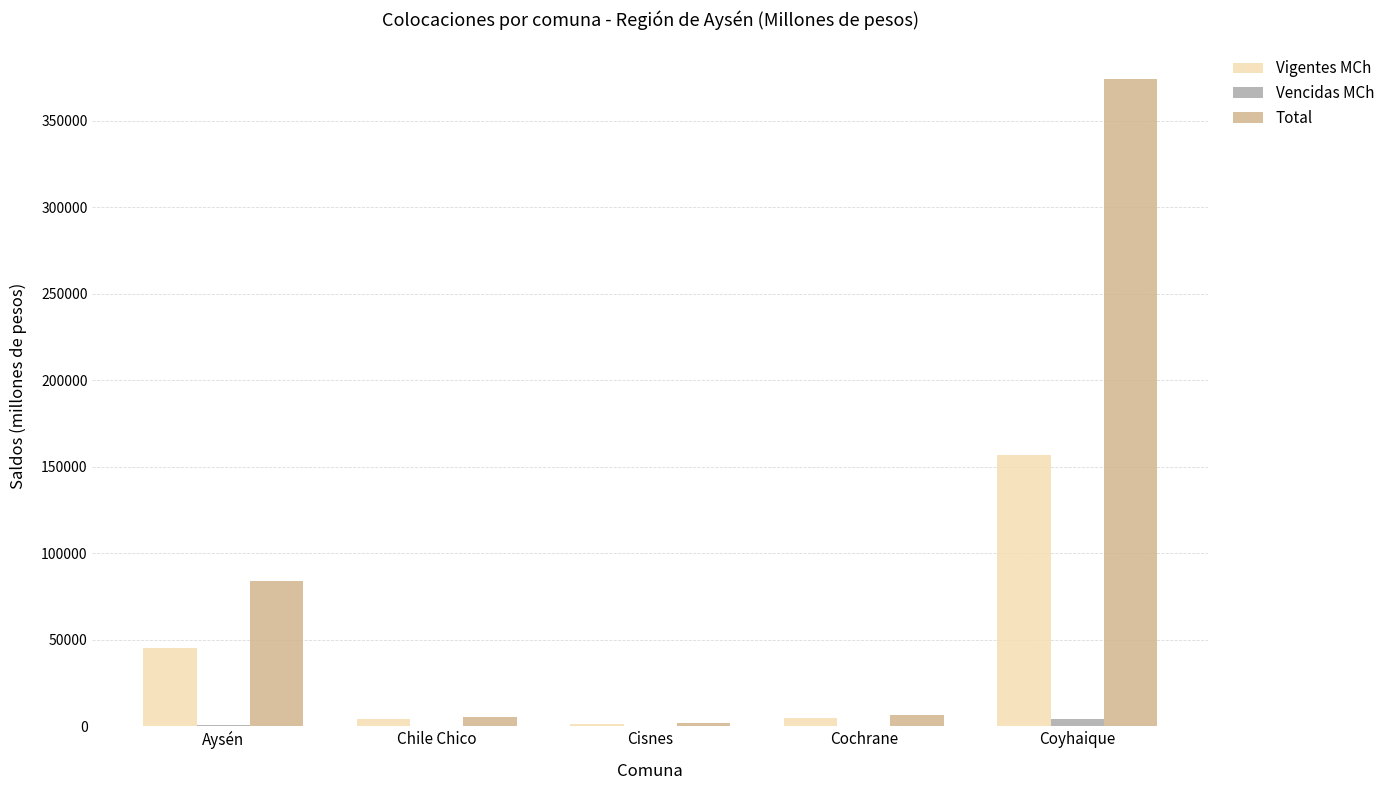

At which category is the sum across all series the highest?

Coyhaique